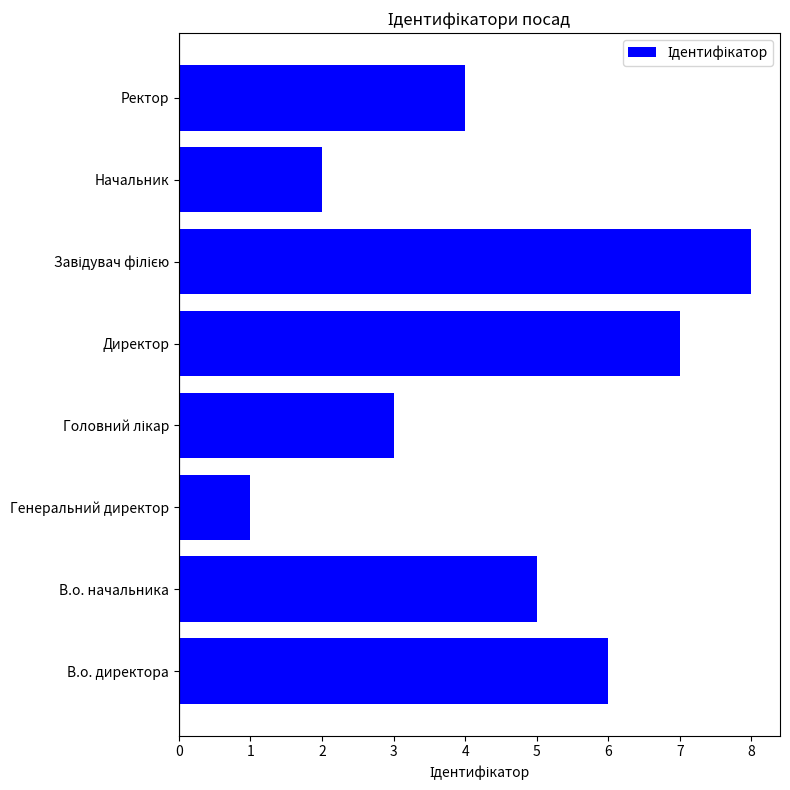

Reading bottom to top, what are all the values shown in this chart?

6	5	1	3	7	8	2	4